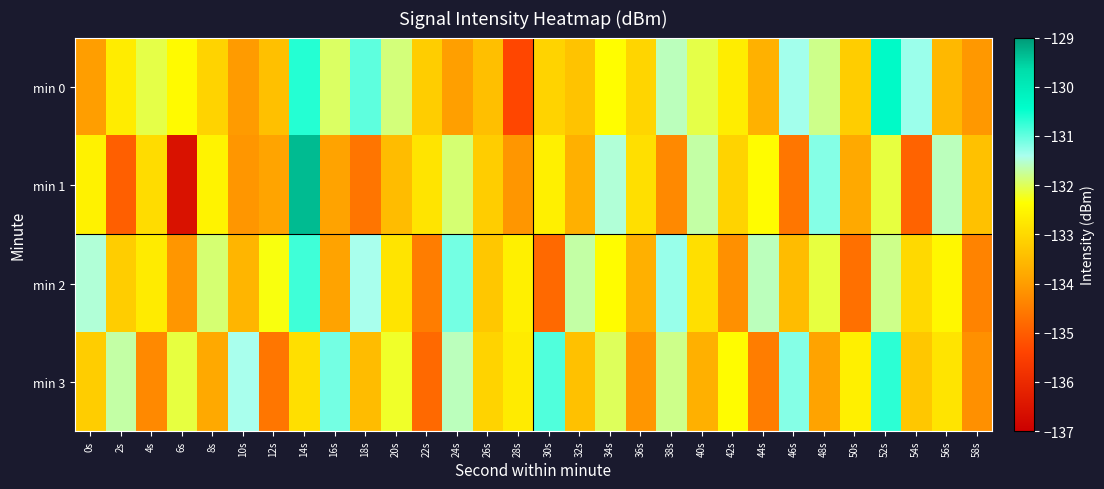

List the series in order of their peak value, lowest first.

min 2, min 3, min 0, min 1